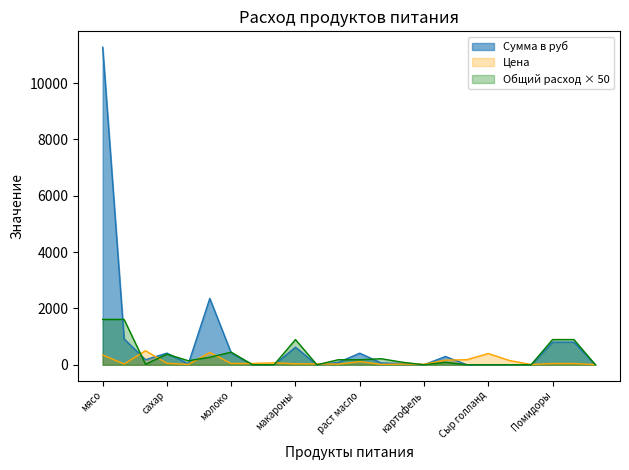

True or false: Общий расход продуктов has a value of 922.7 at рыба.

False